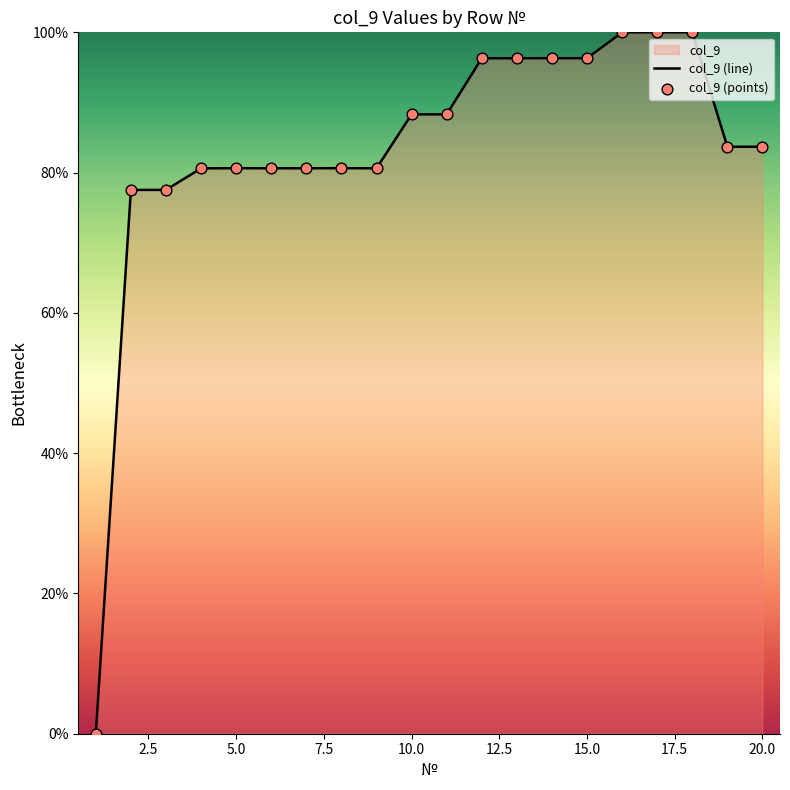

Read the value at 5.0.

80.6